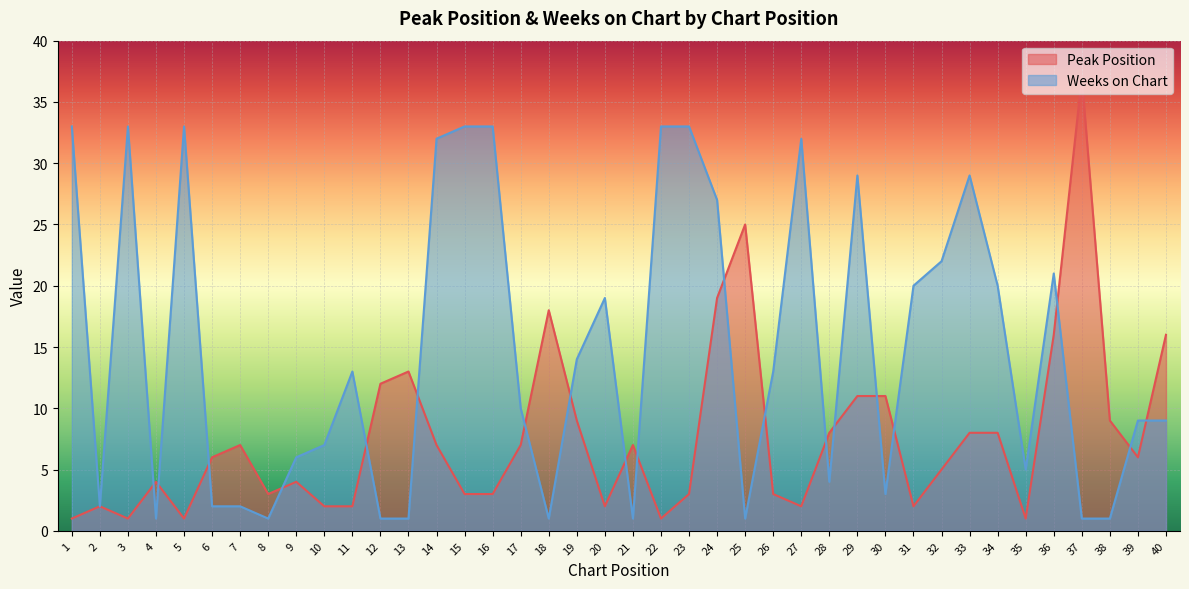

How many lines are shown in the chart?

2